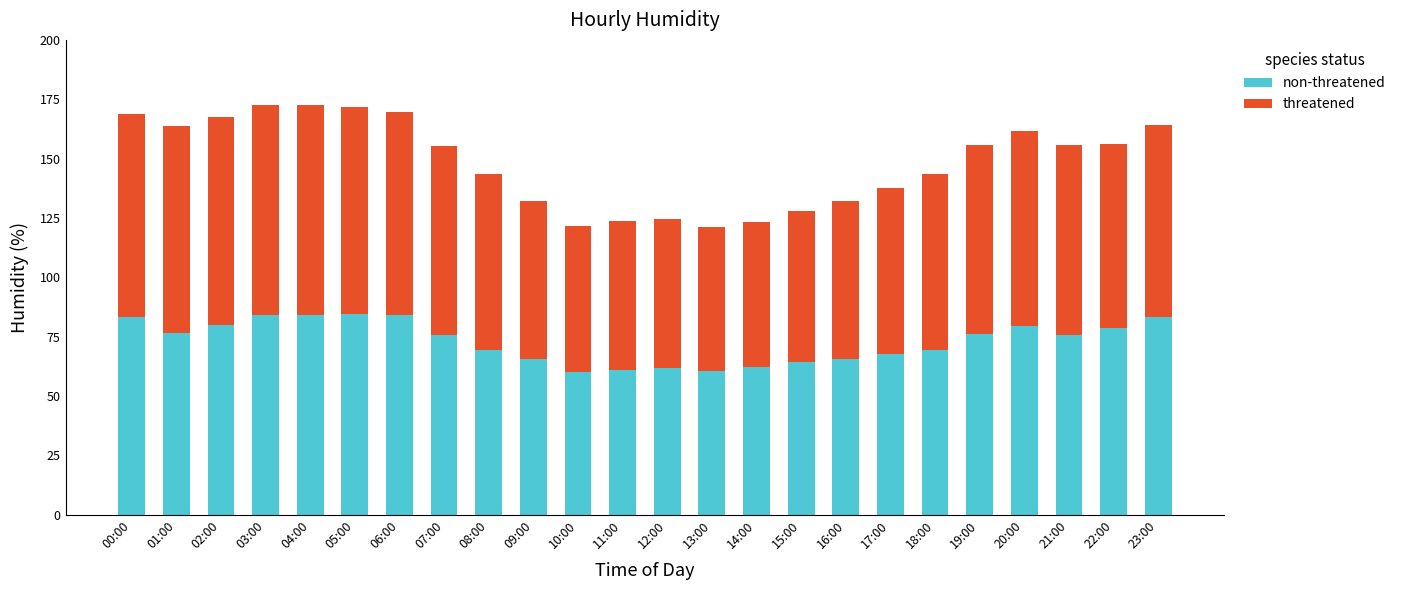

What is the total value across all series at 11:00?

123.8